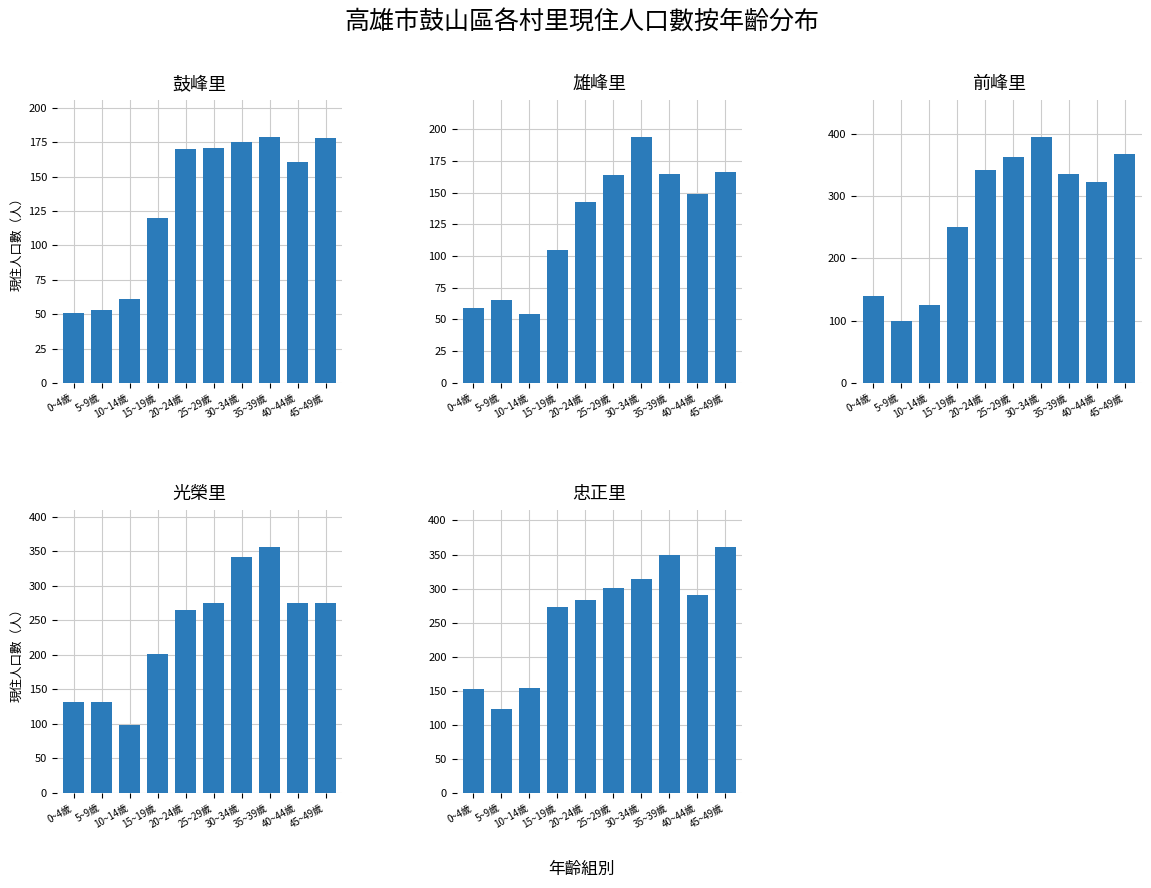

Which series has the widest spread of values?

前峰里